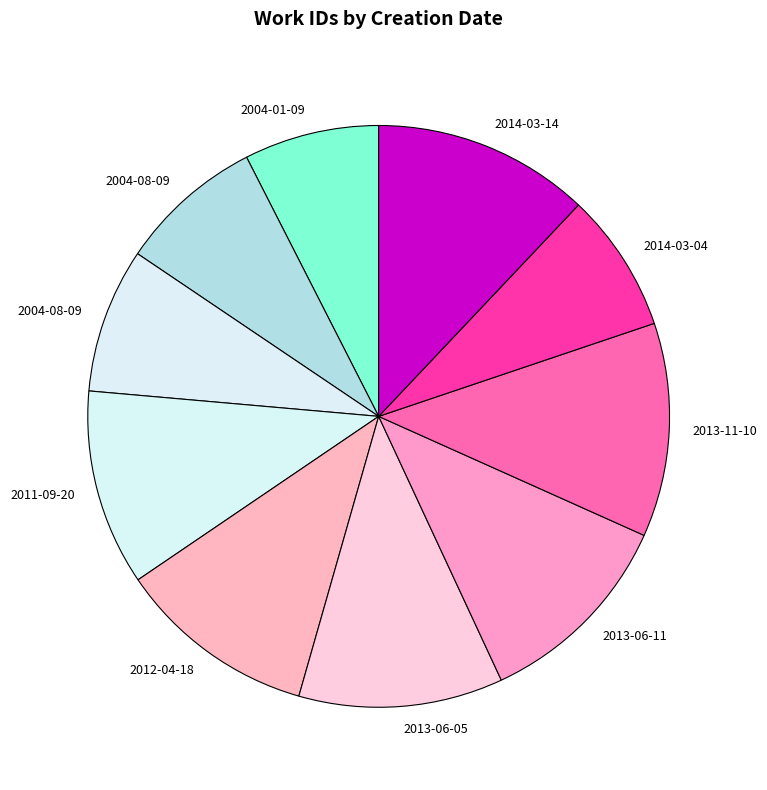

To the nearest percent, what is the average slice percentage?

10%